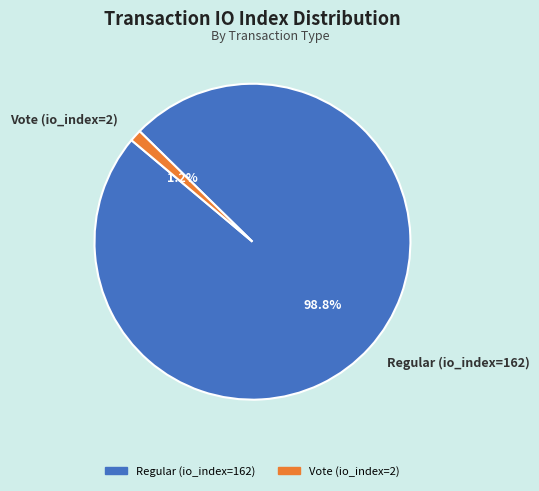

Is it true that Vote (io_index=2) is 1% of the pie?

True